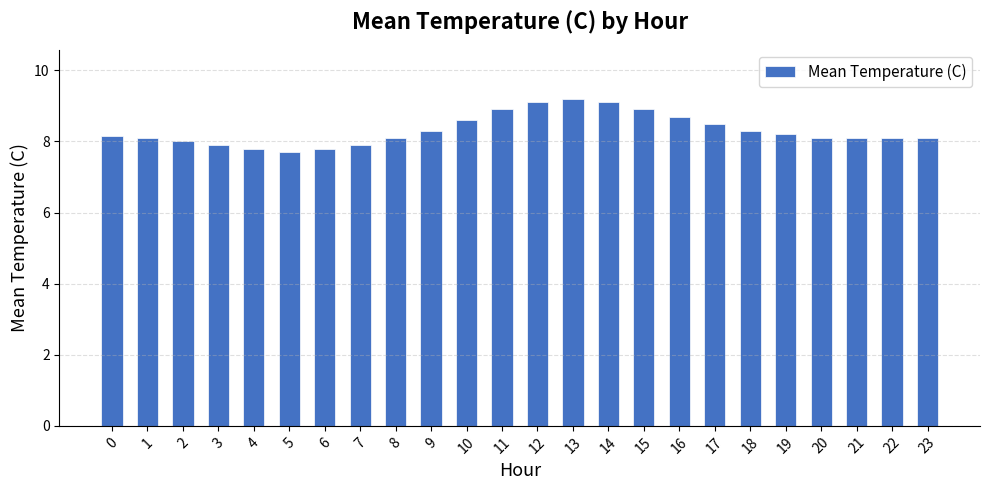

What is the minimum value shown in the chart?

7.7